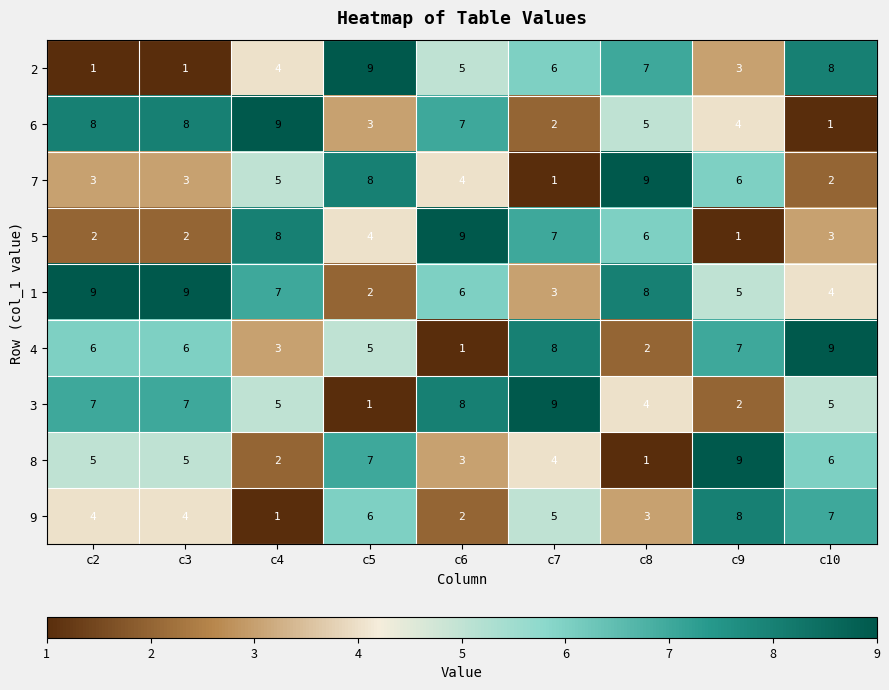

What is the minimum value shown in the chart?

1